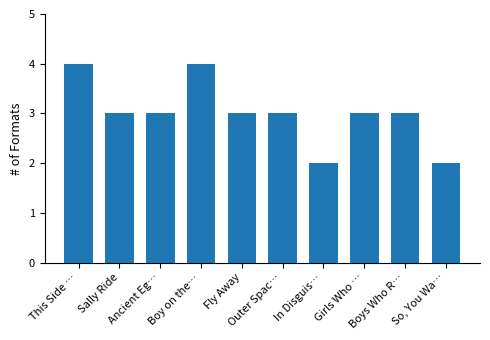

How many data points does each series have?

10